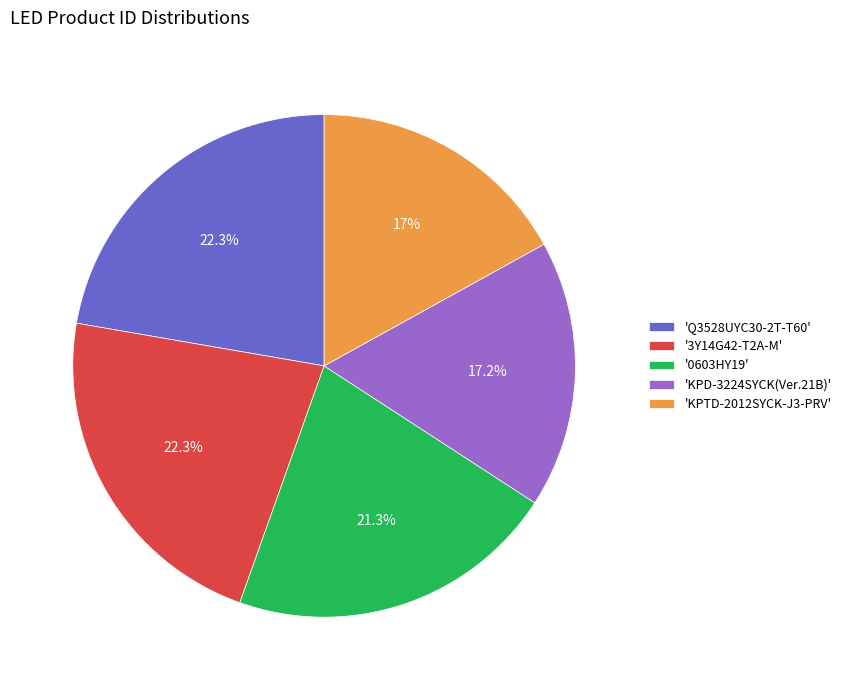

Is there a majority slice in this chart?

No